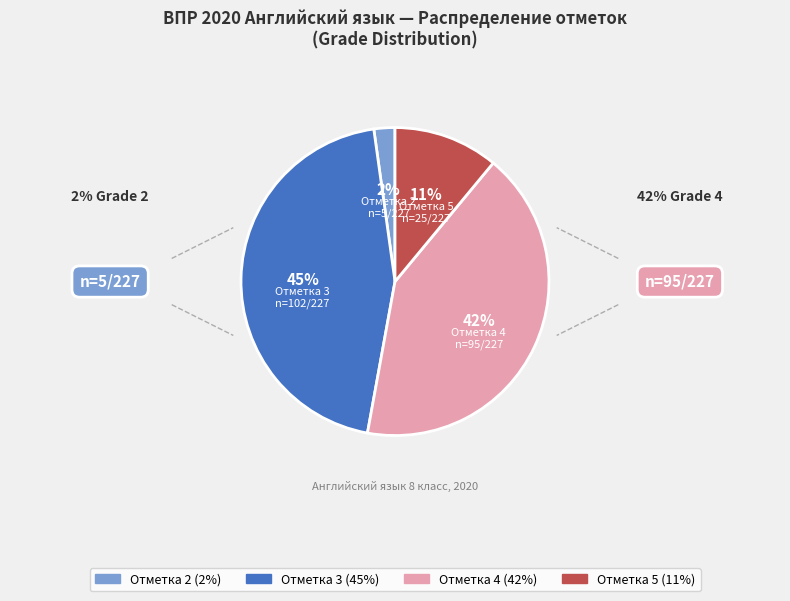

To the nearest percent, what is the difference between the largest and smallest slice percentages?

43%